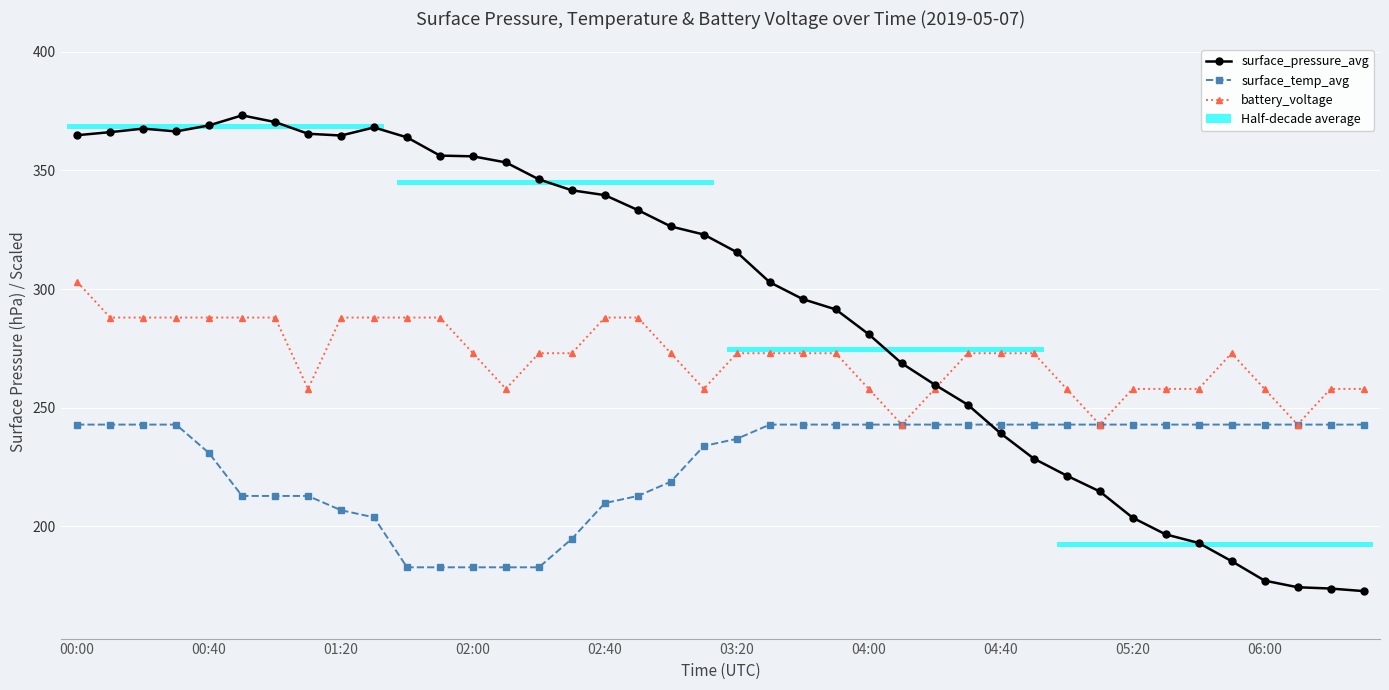

How many lines are shown in the chart?

3